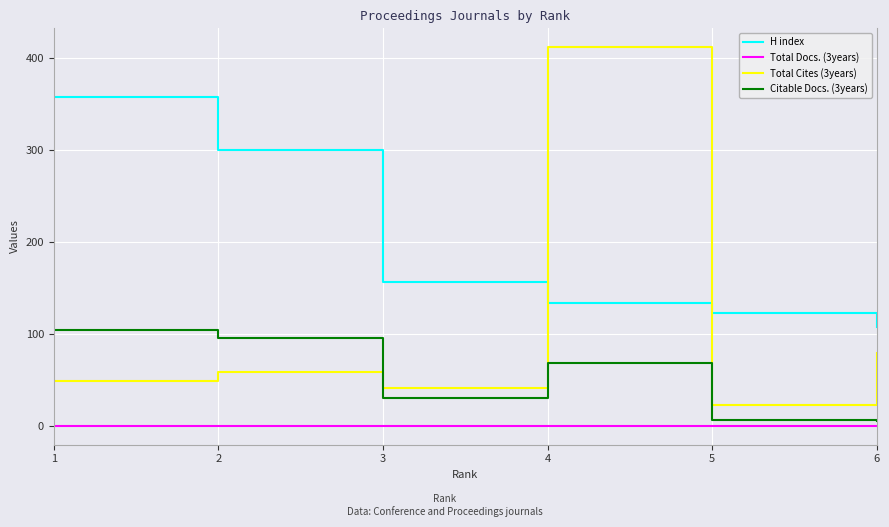

At 3, list the series in order from smallest to largest.

Total Docs. (3years), Citable Docs. (3years), Total Cites (3years), H index